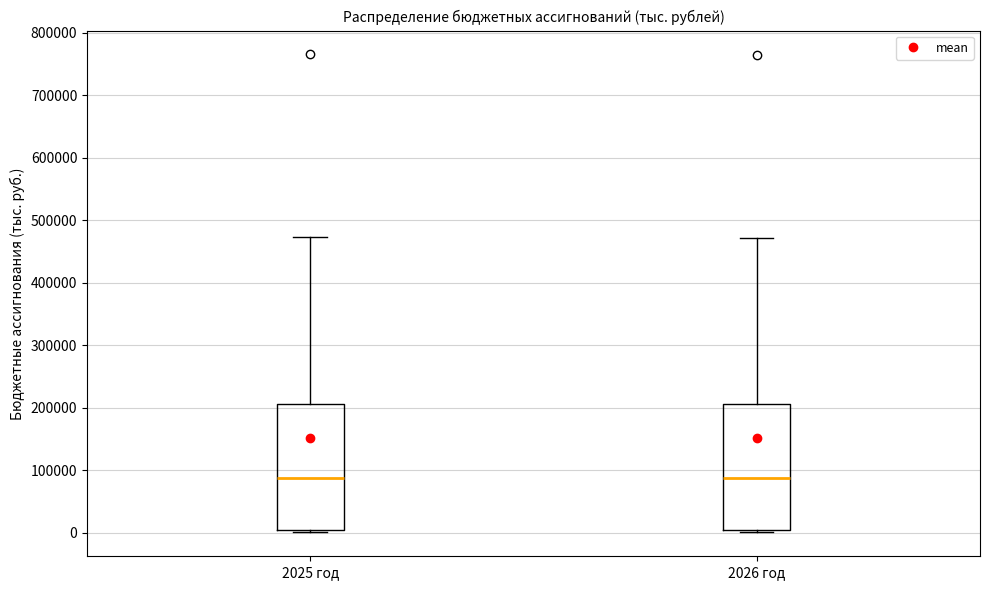

Where is the upper edge of the box for 2026 год on the y-axis? The values are not printed on the chart, so give them approximately, as read against the axis.

210000